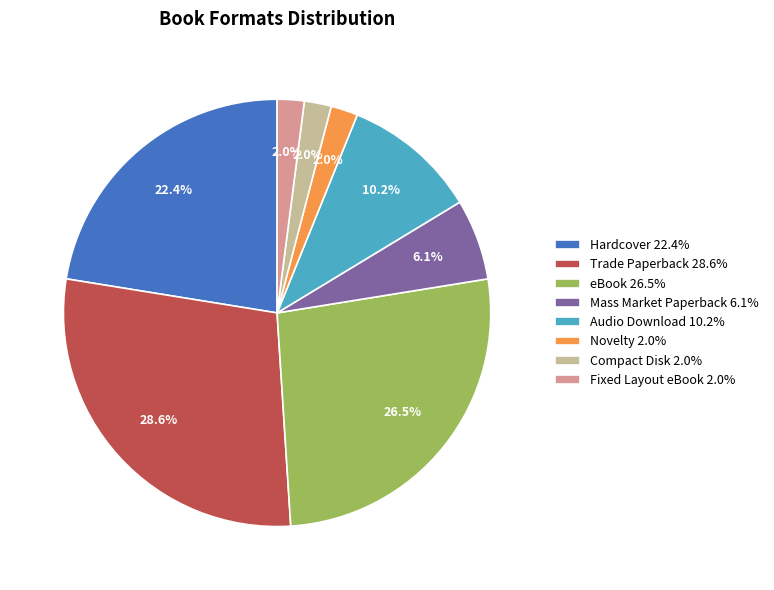

True or false: Fixed Layout eBook accounts for 2% of the total.

True